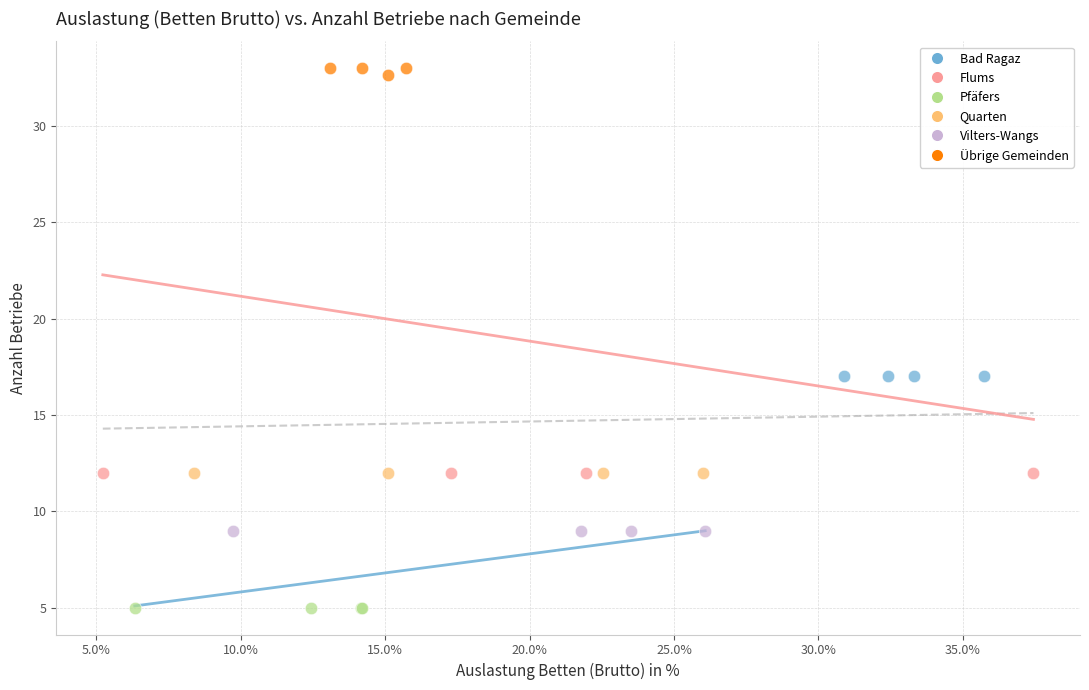

Which series reaches the minimum Y coordinate?

Pfäfers